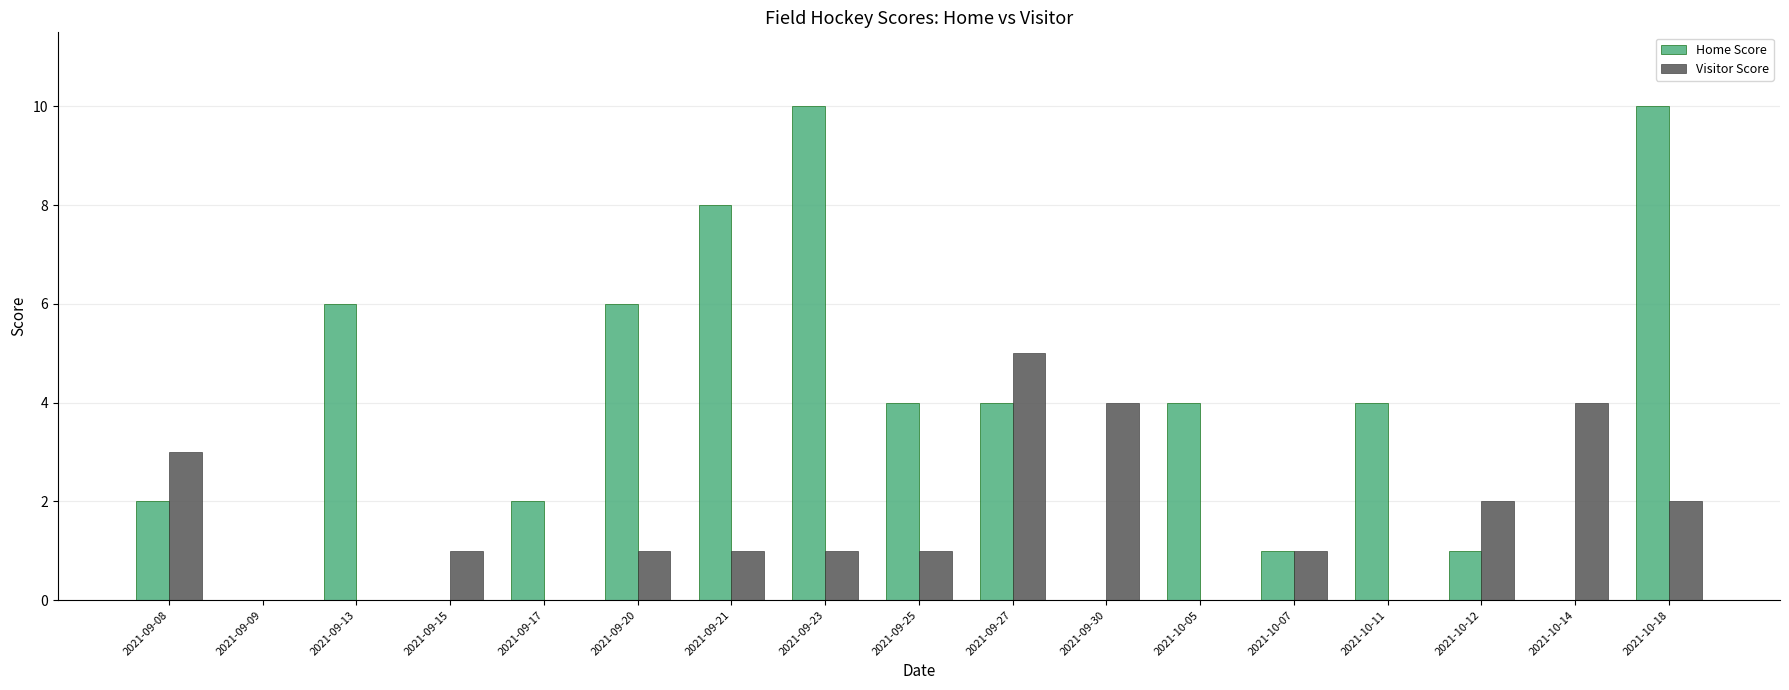

Which category has the highest value in the Visitor Score series?

2021-09-27